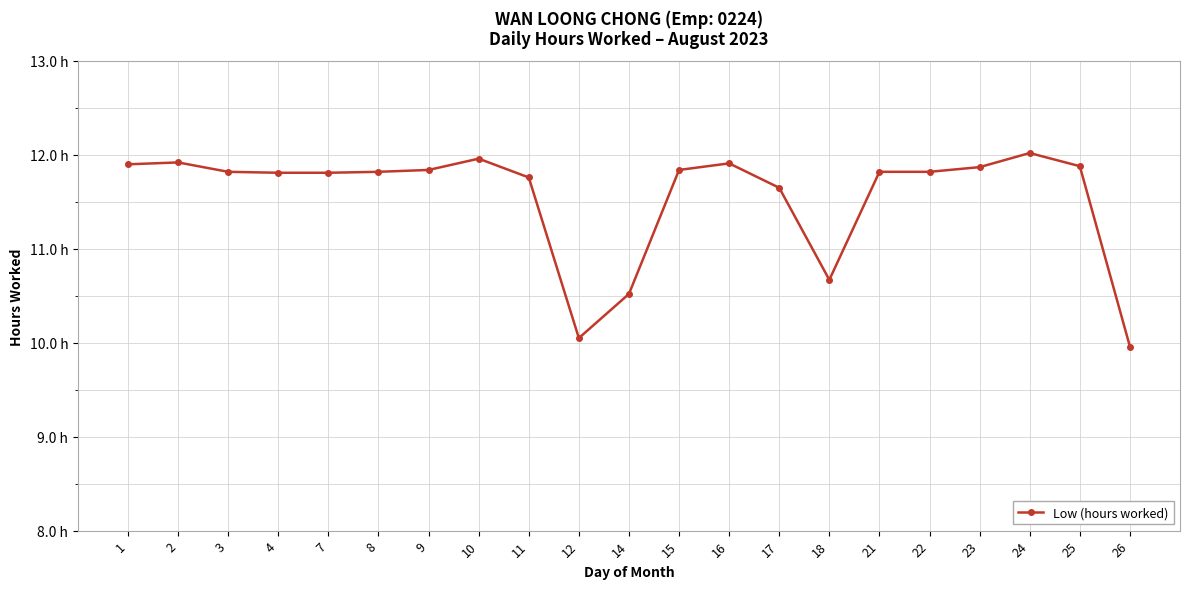

Where does the data first go above 11?

1